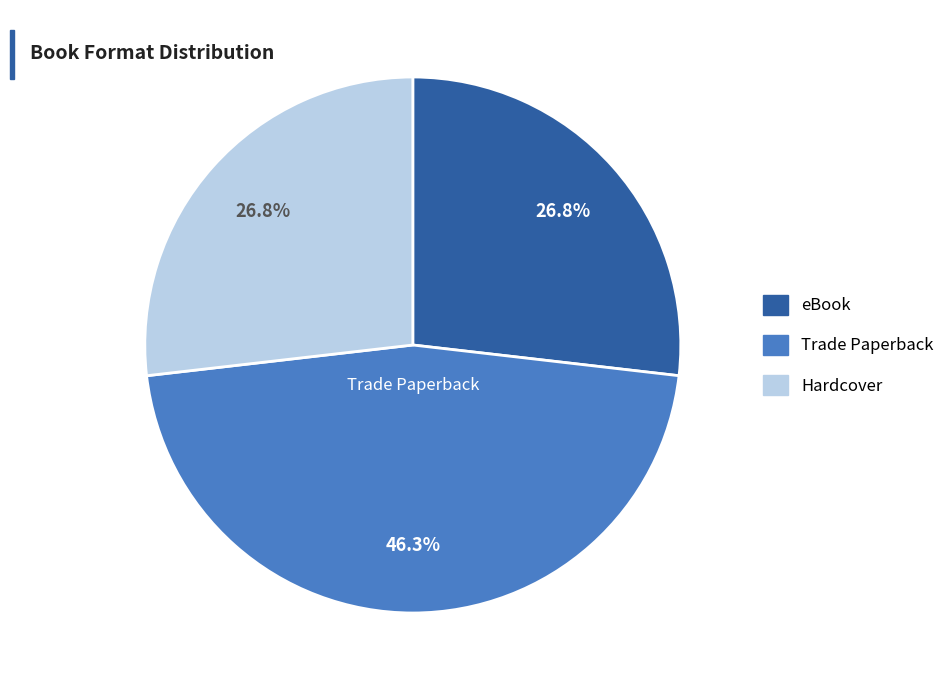

What is the largest slice in the pie chart?

Trade Paperback